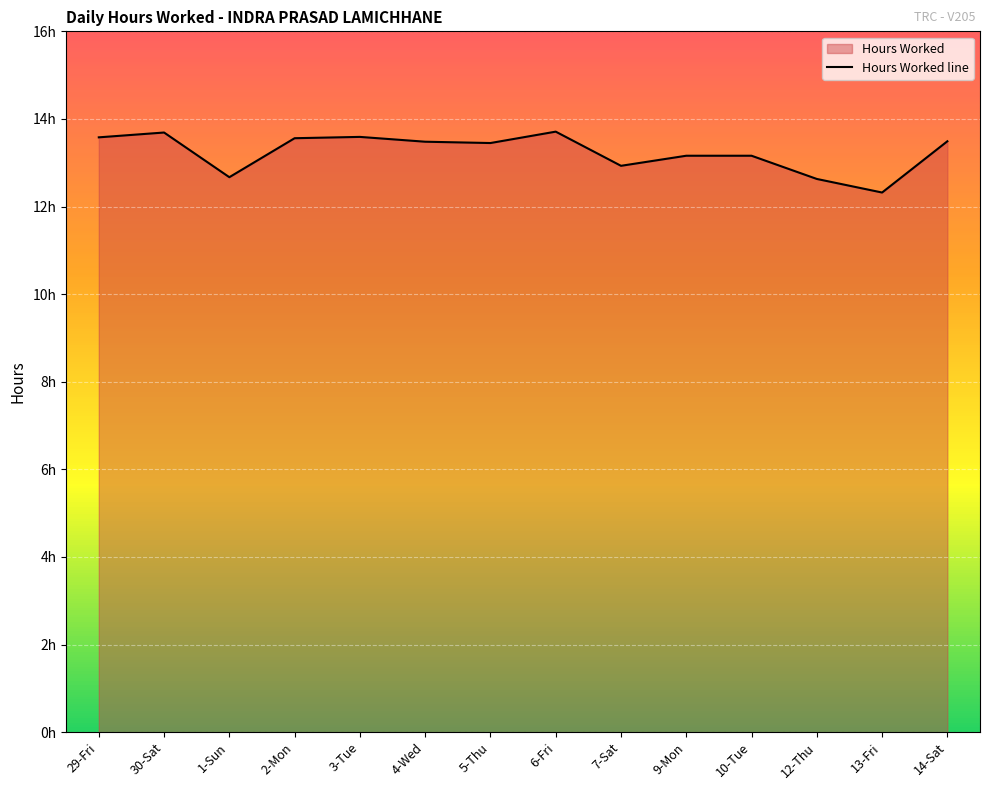

Reading left to right, list all the values displayed in this chart.

13.6	13.7	12.7	13.6	13.6	13.5	13.4	13.7	12.9	13.2	13.2	12.6	12.3	13.5